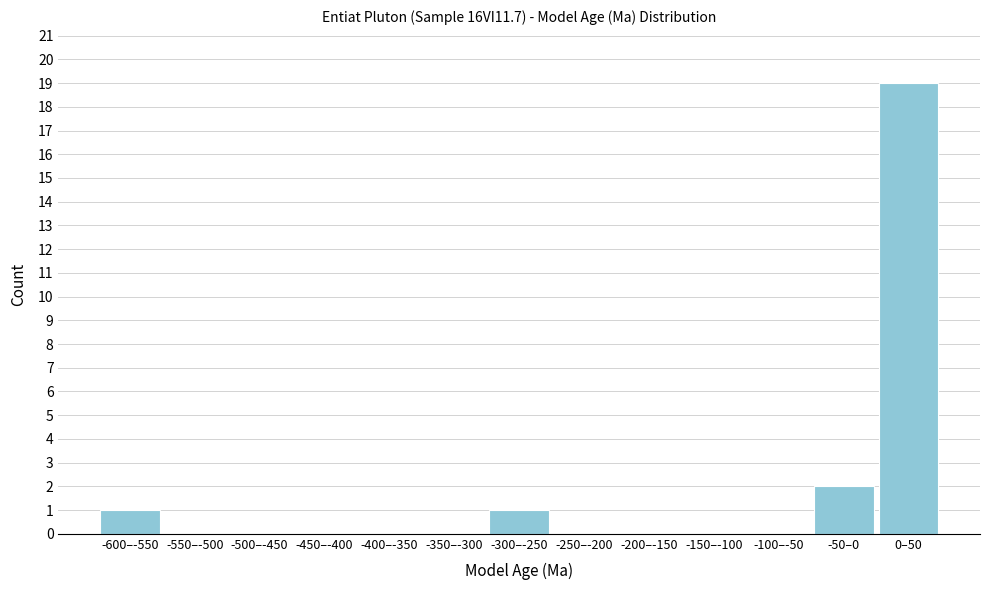

Reading right to left, what are all the values shown in this chart?

0–50=19	-50–0=2	-100–-50=0	-150–-100=0	-200–-150=0	-250–-200=0	-300–-250=1	-350–-300=0	-400–-350=0	-450–-400=0	-500–-450=0	-550–-500=0	-600–-550=1